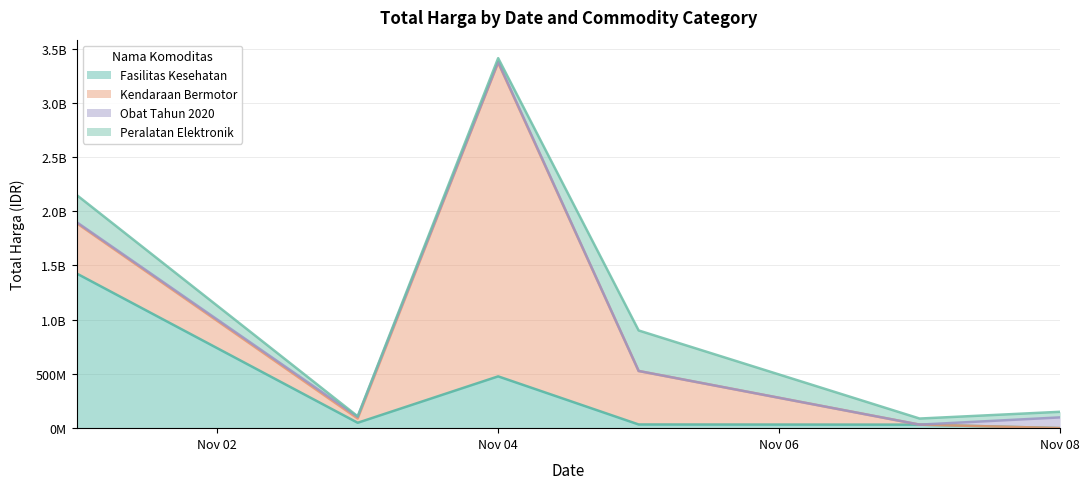

How many values in the Kendaraan Bermotor series are below 464002100?

3